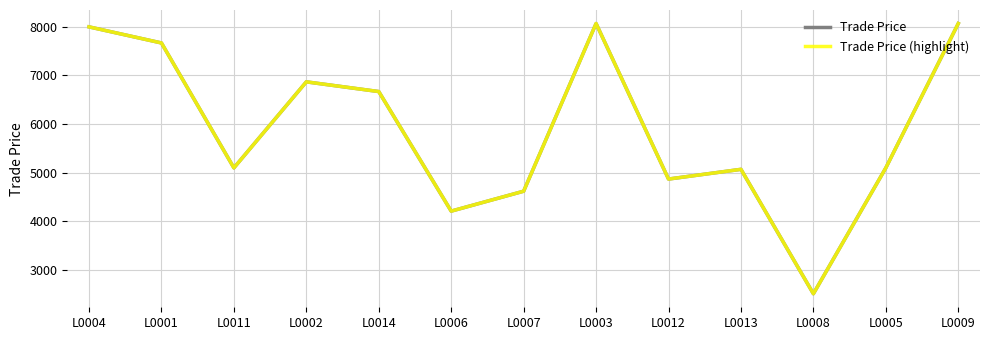

What is the sum of all Trade Price values?

76818